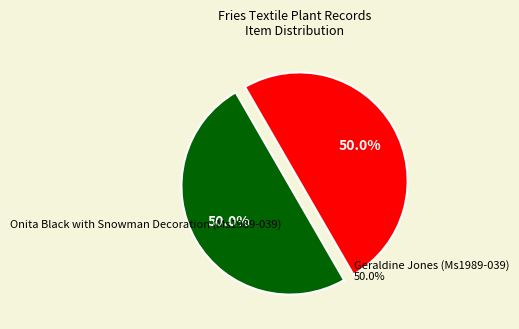

What percentage is the Onita Black with Snowman Decoration (Ms1989-039) slice, to the nearest percent?

50%